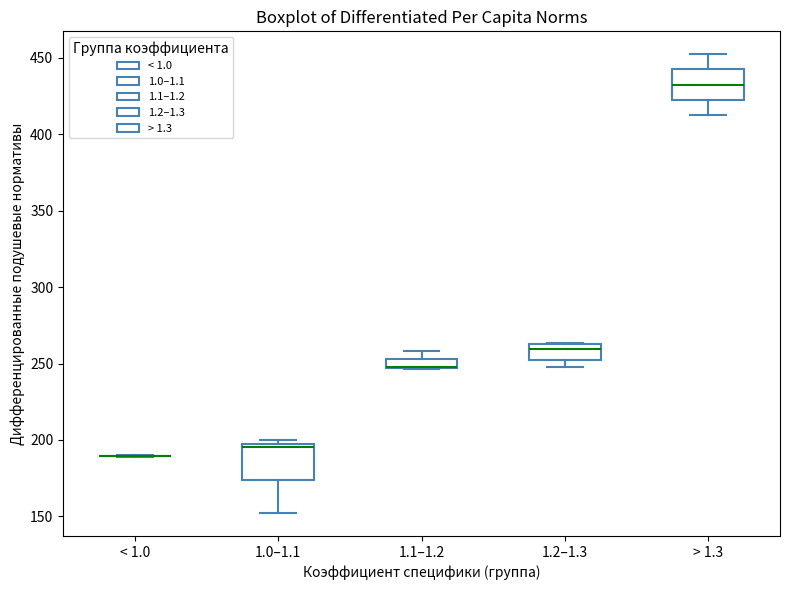

Where is the upper edge of the box for 1.1–1.2 on the y-axis? The values are not printed on the chart, so give them approximately, as read against the axis.

255